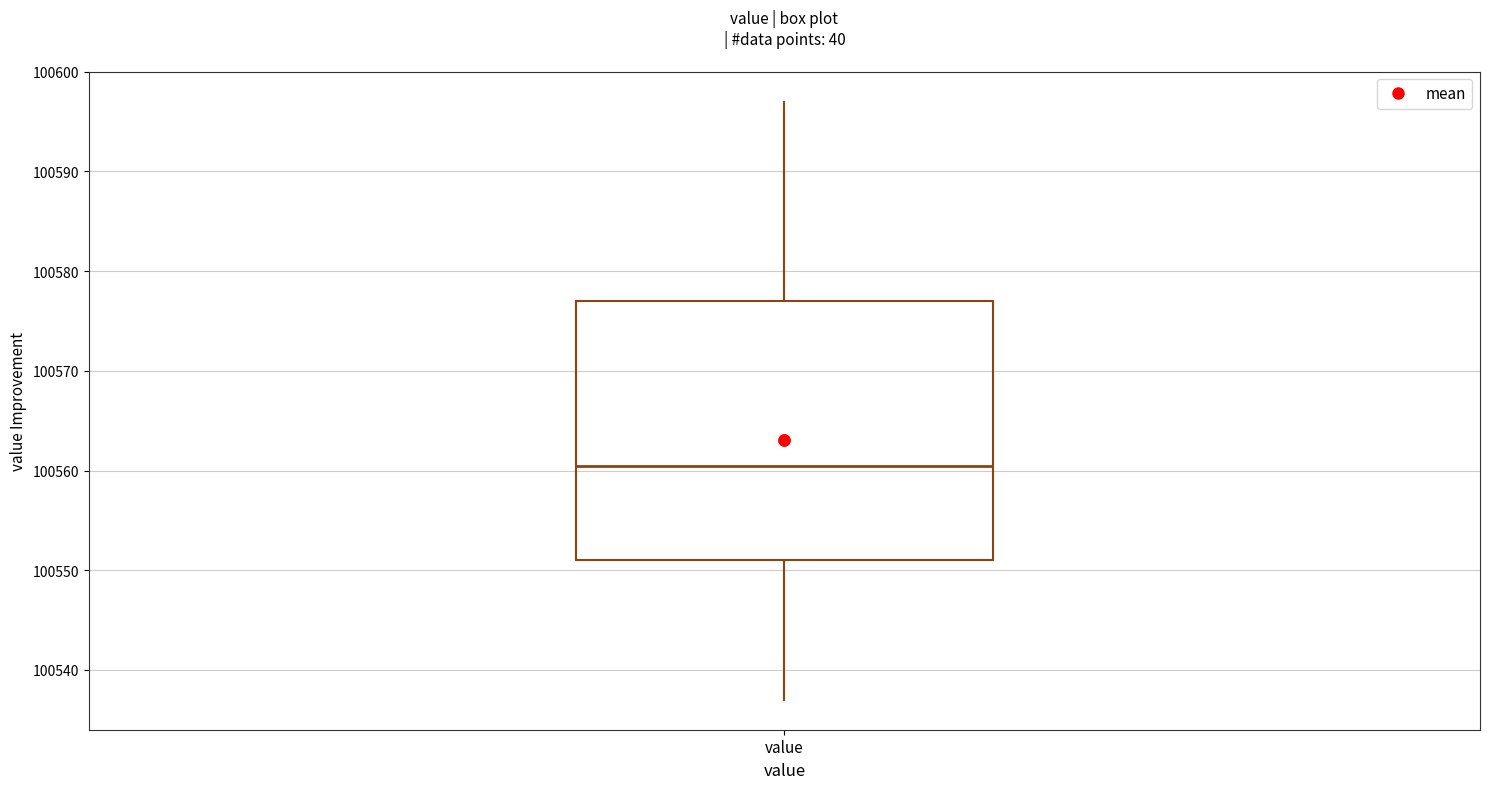

Read this box plot against the y-axis: the position of the median line, the range covered by the box, and the ends of both whiskers. The values are not printed on the chart, so give them approximately, as read against the axis.

median 100561, box 100551 to 100577, whiskers 100537 to 100597